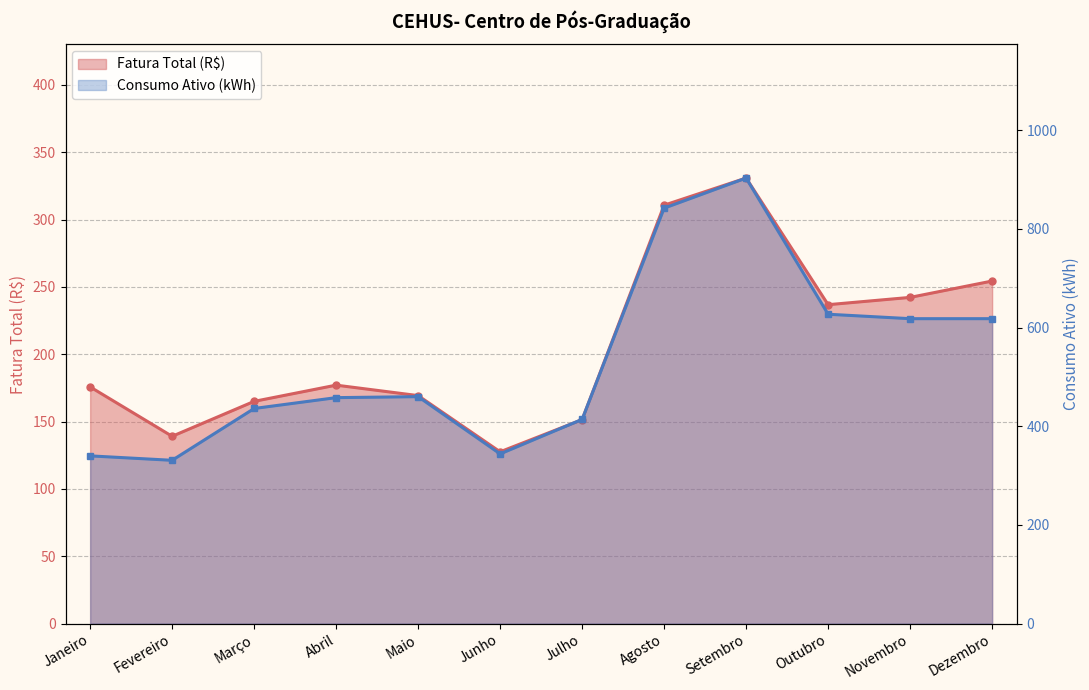

Which series has the largest total across all categories?

Consumo Ativo (kWh)